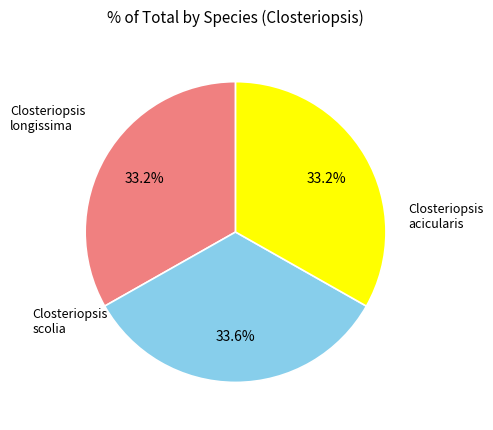

Is there a majority slice in this chart?

No